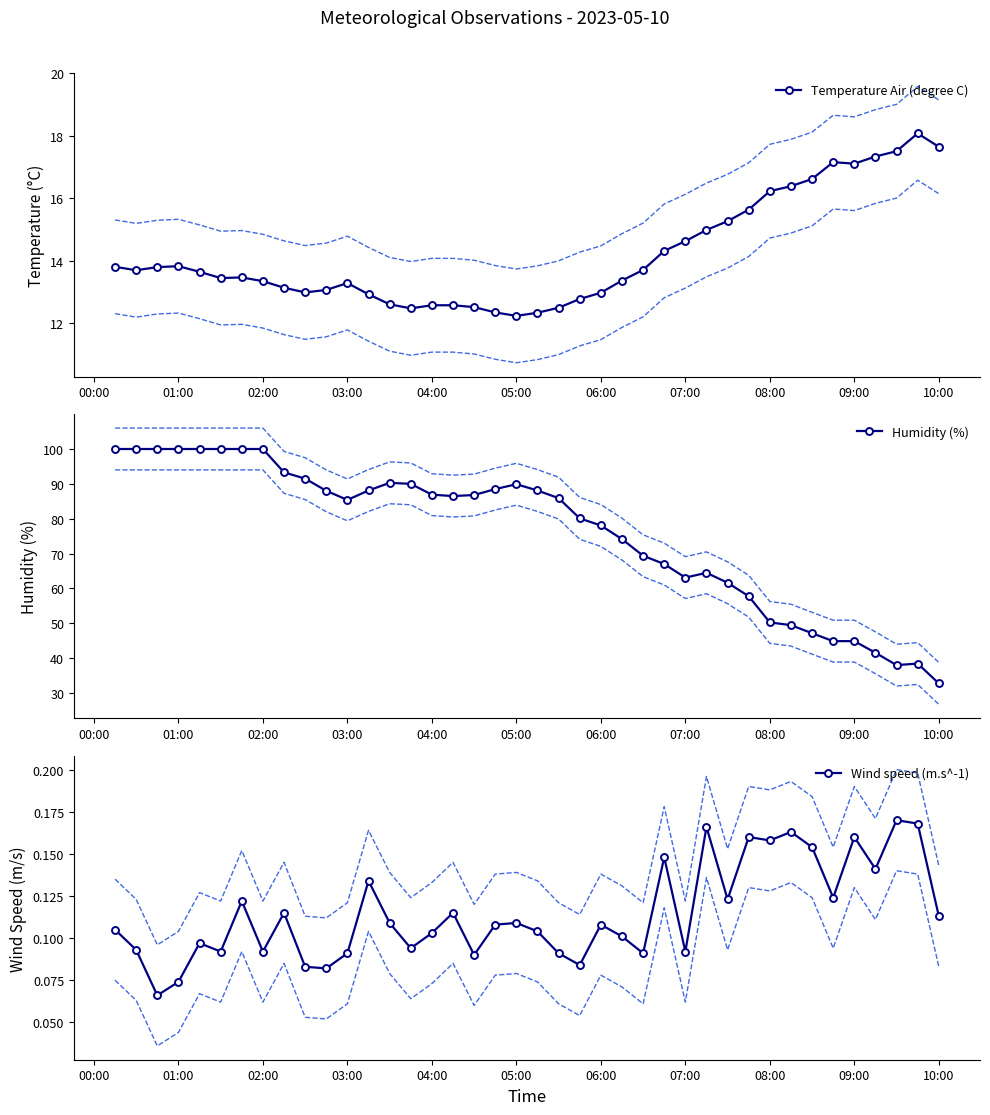

What is the highest value of the Temperature Air (degree C) series?

18.1